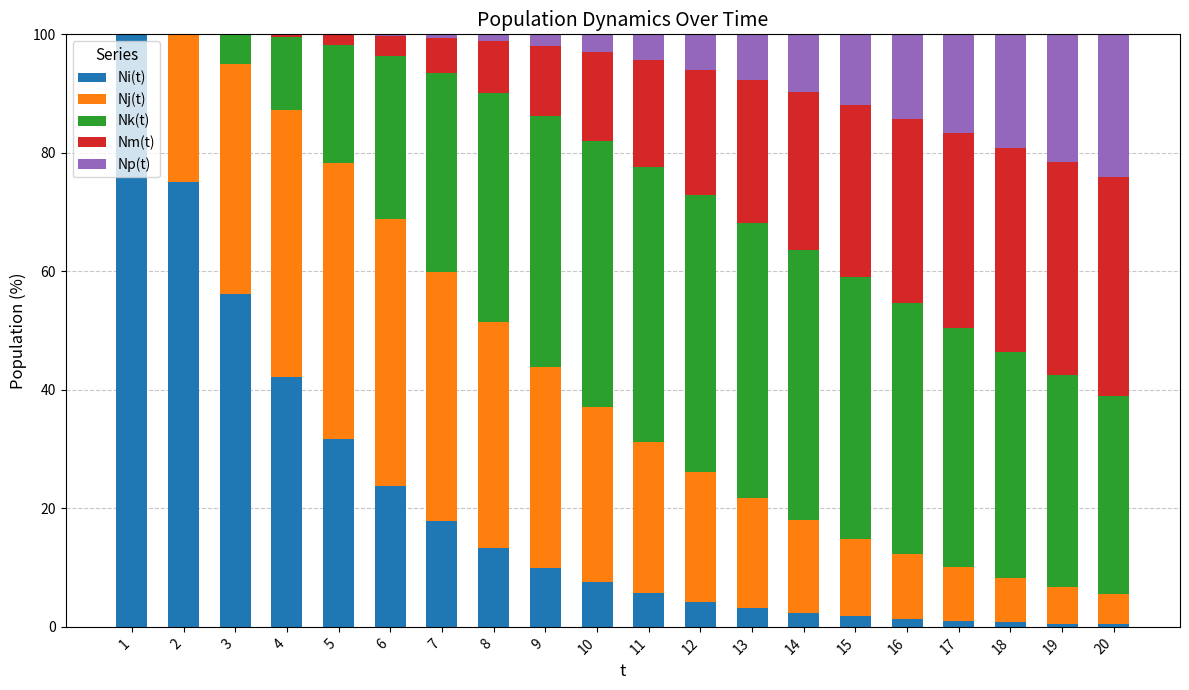

What is the highest value of the Ni(t) series?

100.0